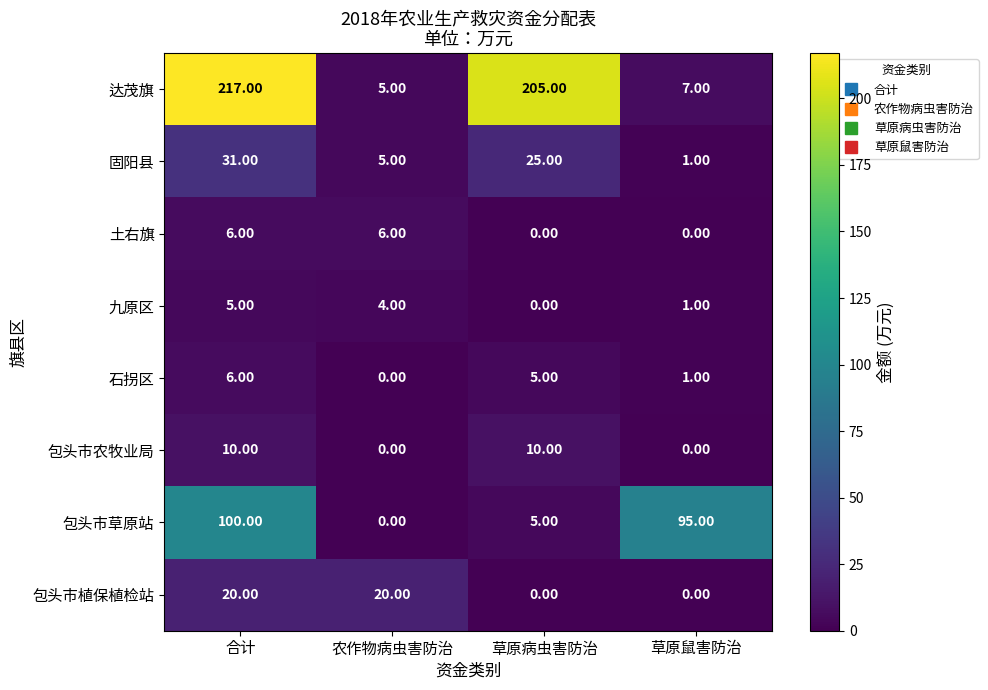

Which series has the largest range (max minus min)?

达茂旗